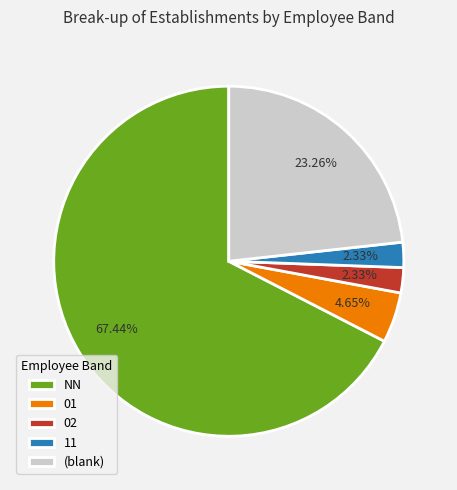

Is 01 the majority of the pie?

No